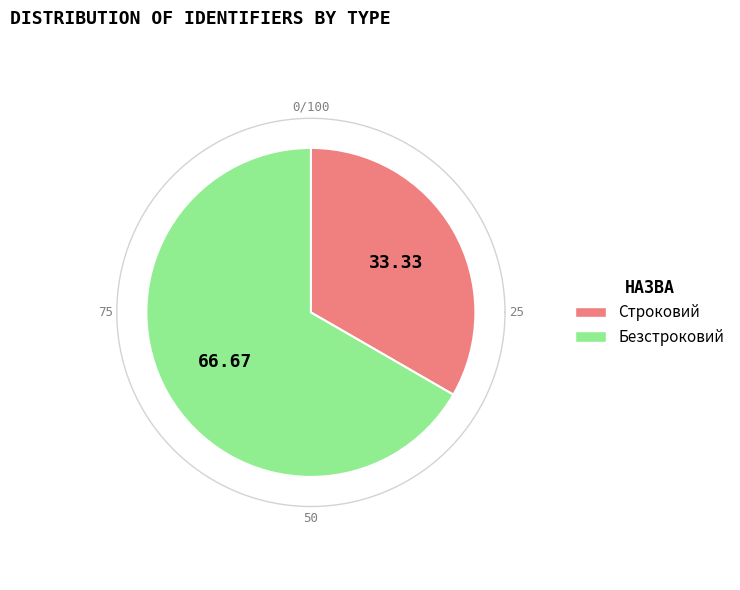

Which category has the biggest portion of the pie?

Безстроковий